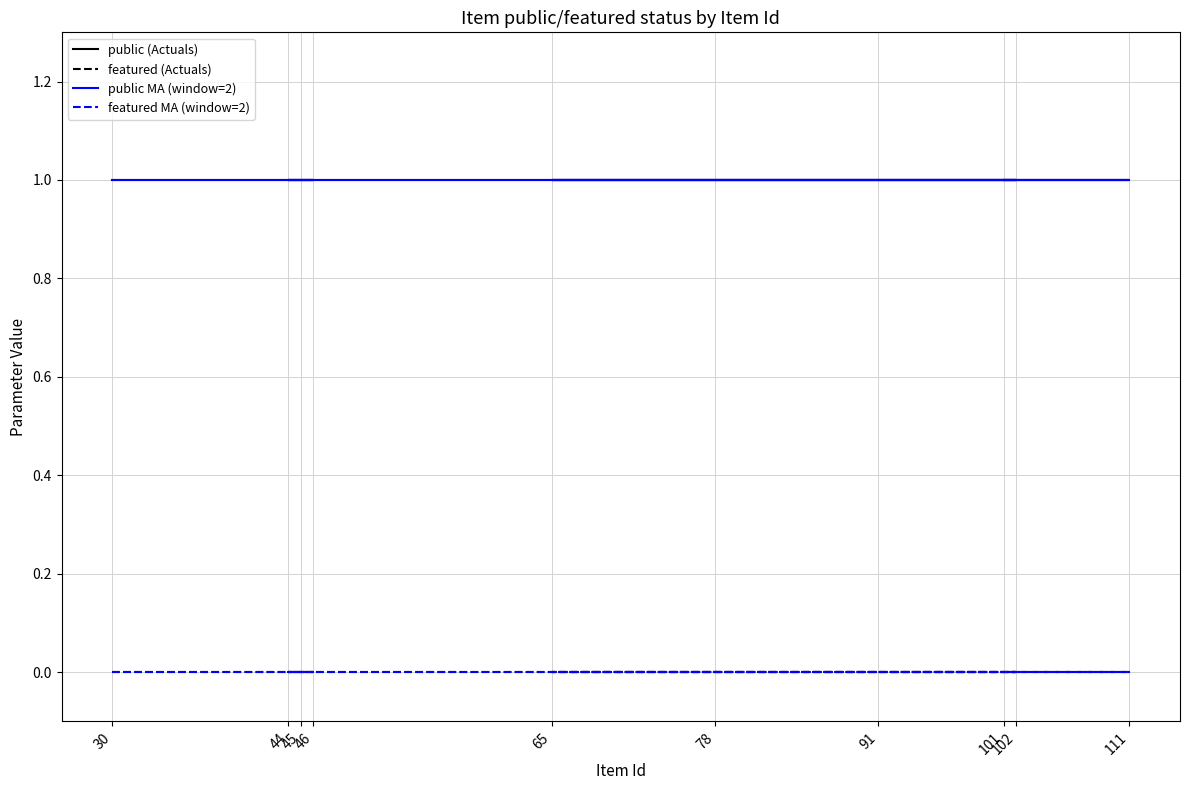

Is this an area chart (filled region under the line)?

No